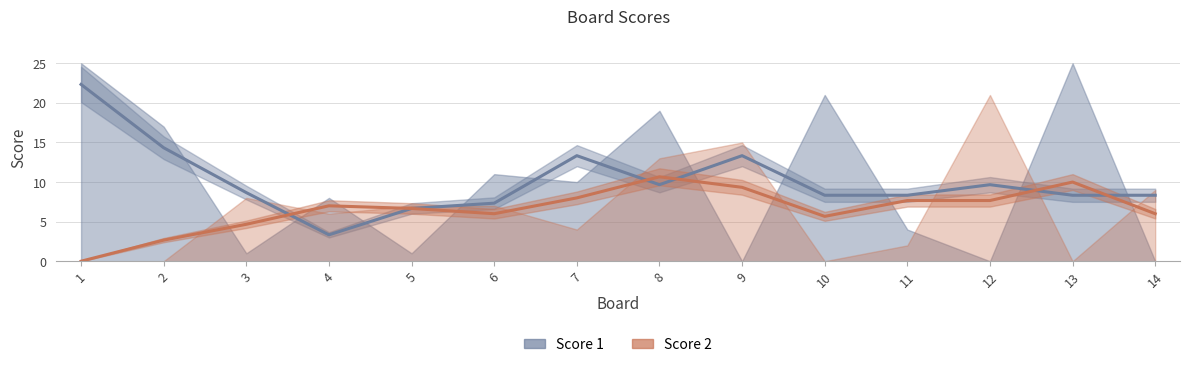

Reading left to right, transcribe all the data shown in this chart.

Score 1: 22.3	14.3	8.7	3.3	6.7	7.3	13.3	9.7	13.3	8.3	8.3	9.7	8.3	8.3
Score 2: 0.0	2.7	4.7	7.0	6.7	6.0	8.0	10.7	9.3	5.7	7.7	7.7	10.0	6.0